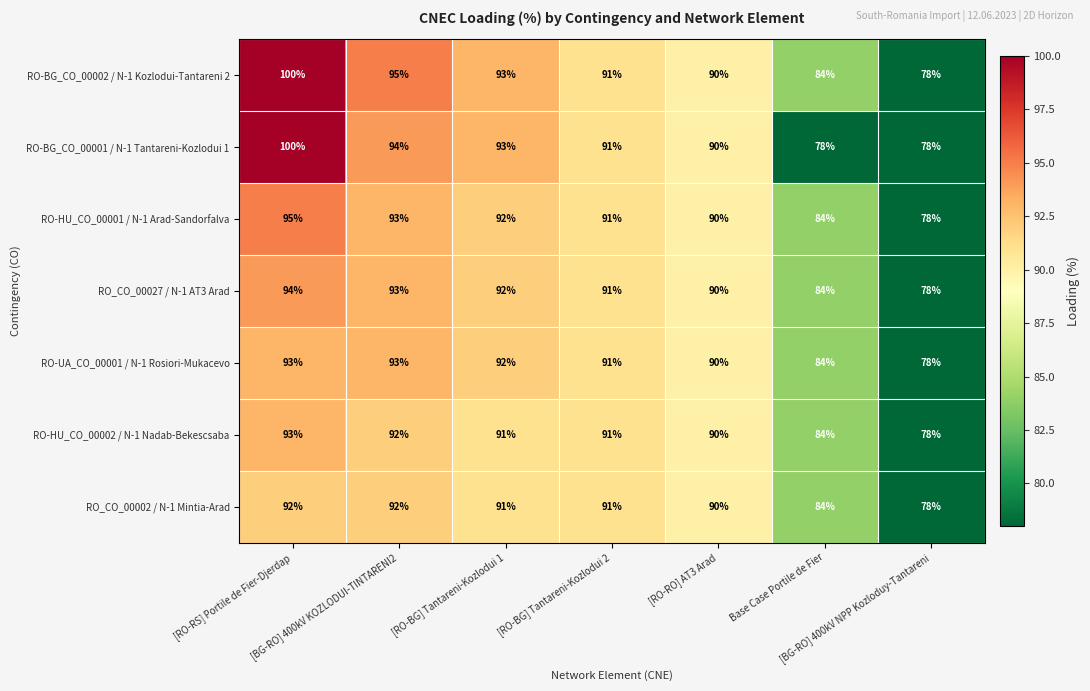

What is the difference between the maximum and second lowest values in the RO-HU_CO_00002 / N-1 Nadab-Bekescsaba series?

9